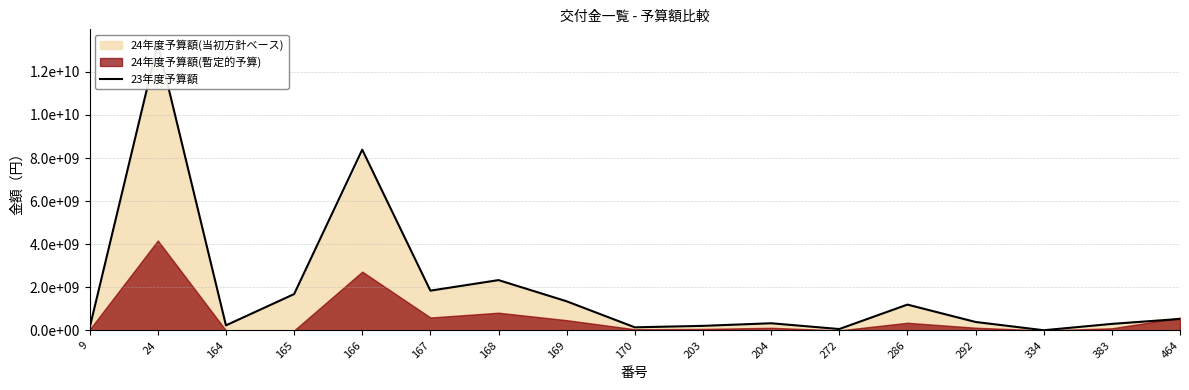

How many interior local peaks (higher than both neighbors) does the data have?

5